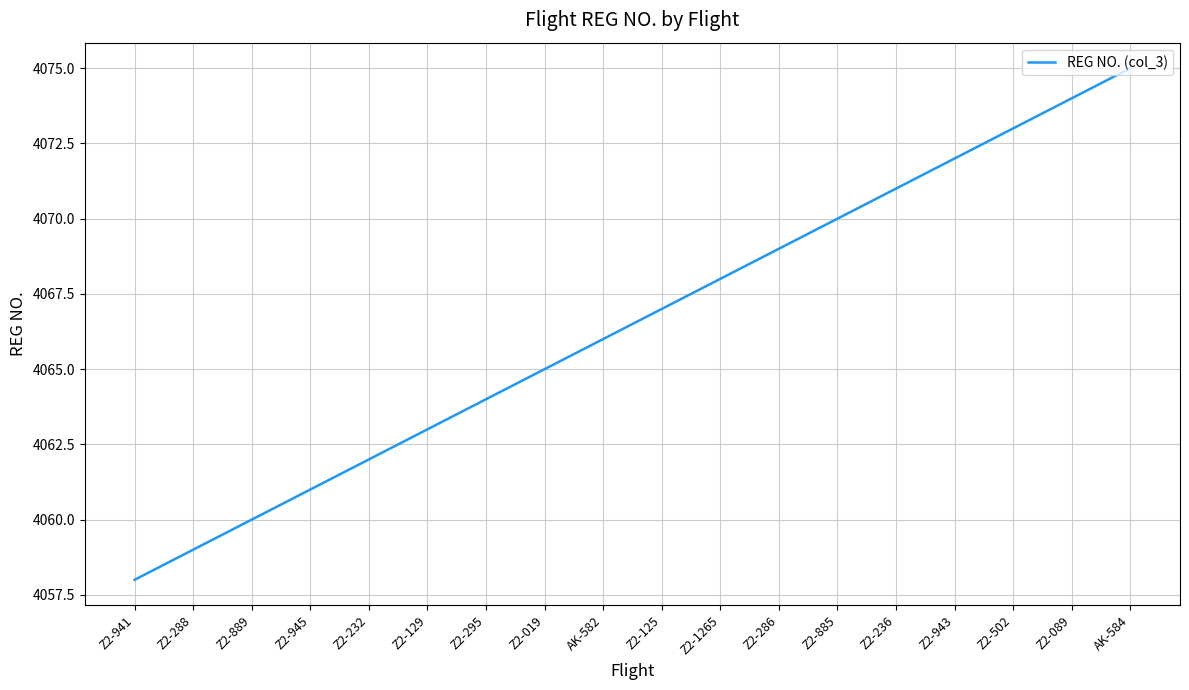

List the labels in order of value, smallest first.

Z2-941, Z2-288, Z2-889, Z2-945, Z2-232, Z2-129, Z2-295, Z2-019, AK-582, Z2-125, Z2-1265, Z2-286, Z2-885, Z2-236, Z2-943, Z2-502, Z2-089, AK-584